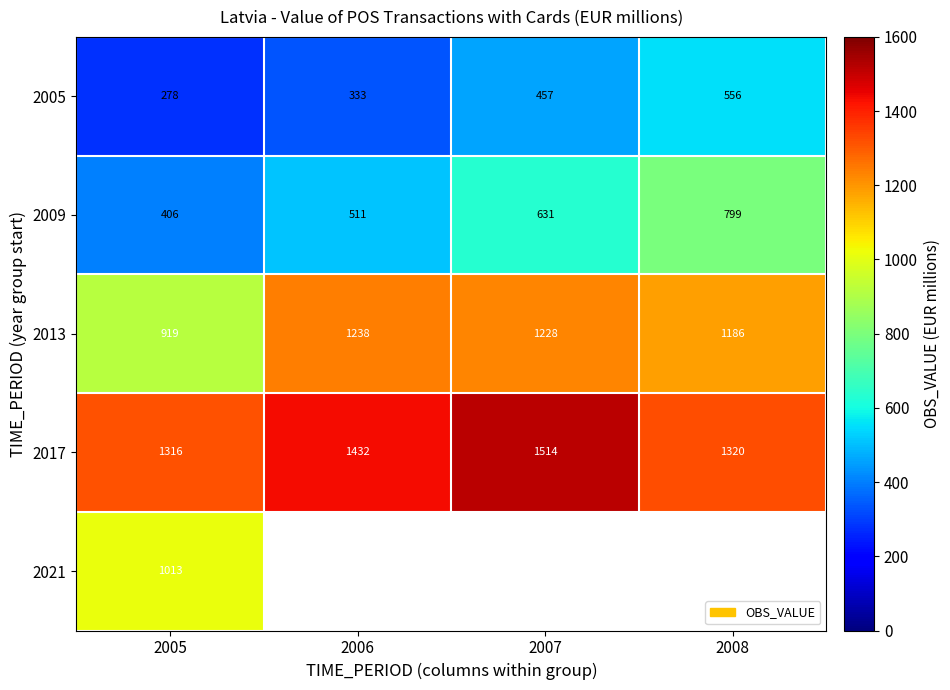

Is the value of 2017 at 2005 greater than the value of 2009 at 2005?

Yes